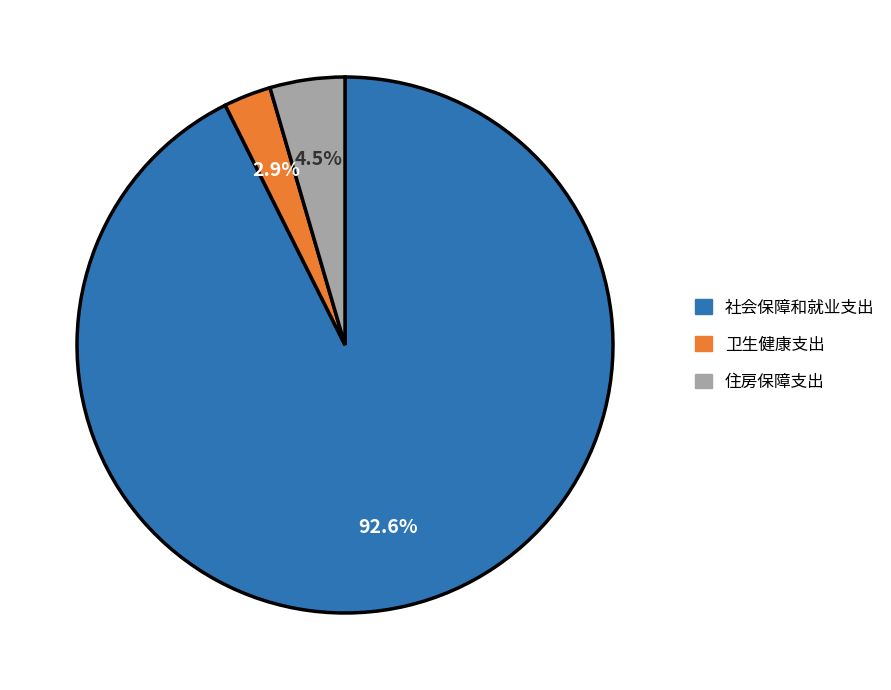

What percentage is the 卫生健康支出 slice, to the nearest percent?

3%